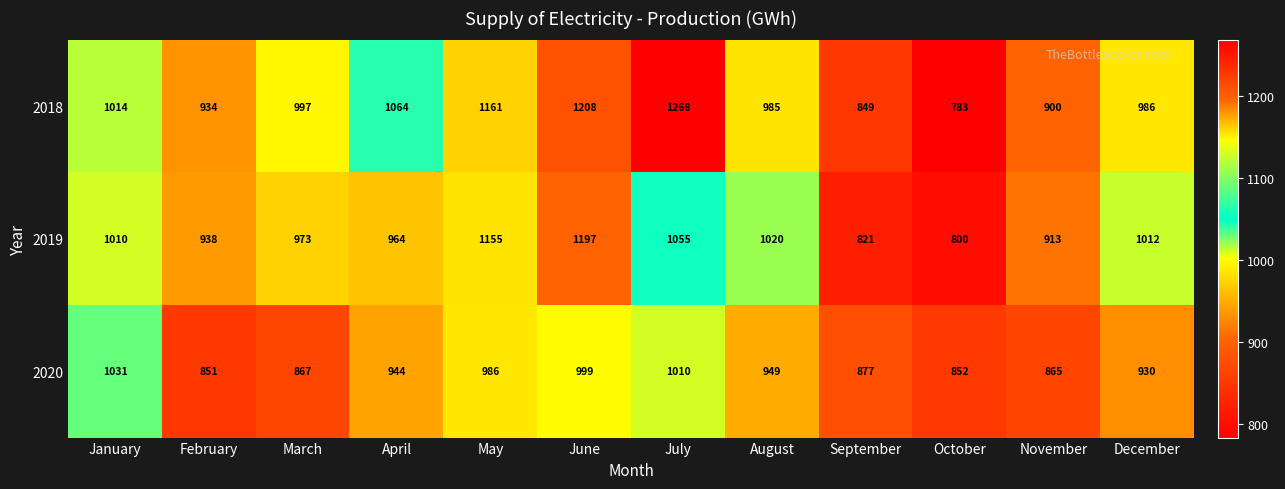

Which category has the highest value in the 2020 series?

January